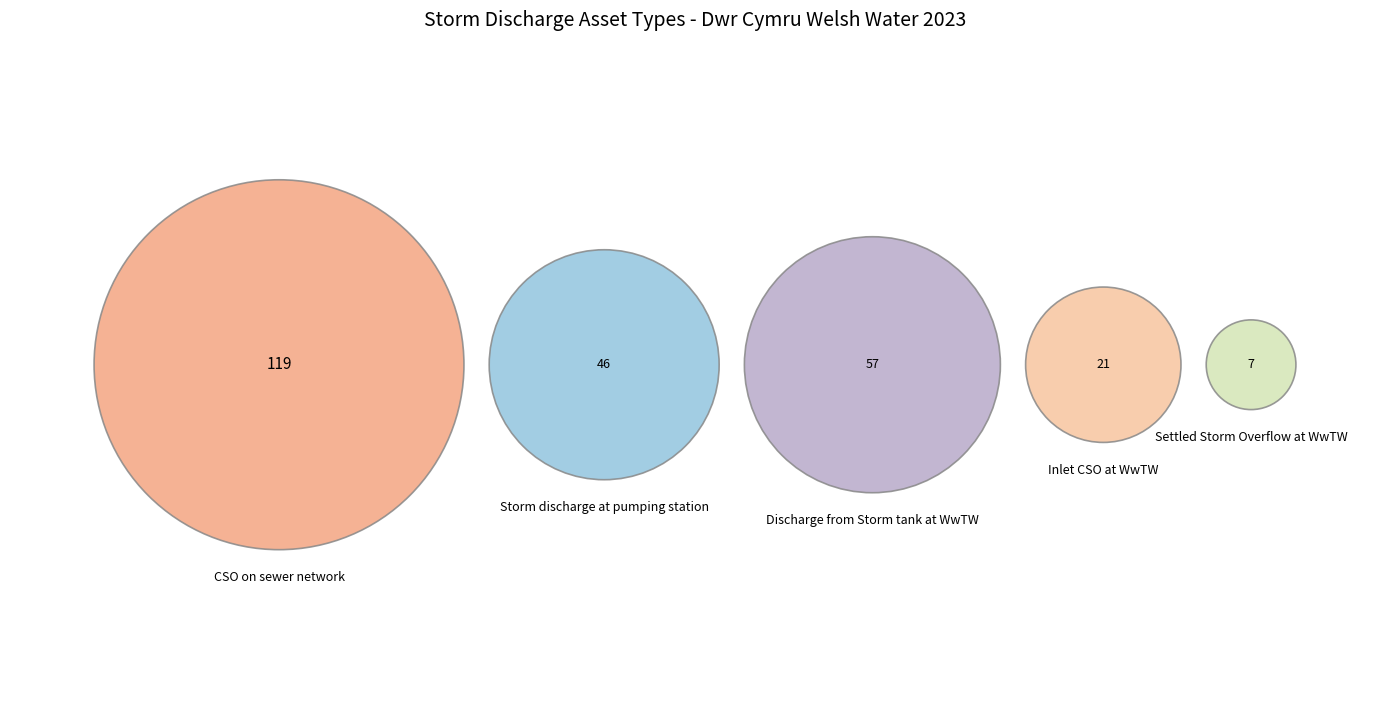

Between Settled Storm Overflow at WwTW and CSO on sewer network, which is larger?

CSO on sewer network